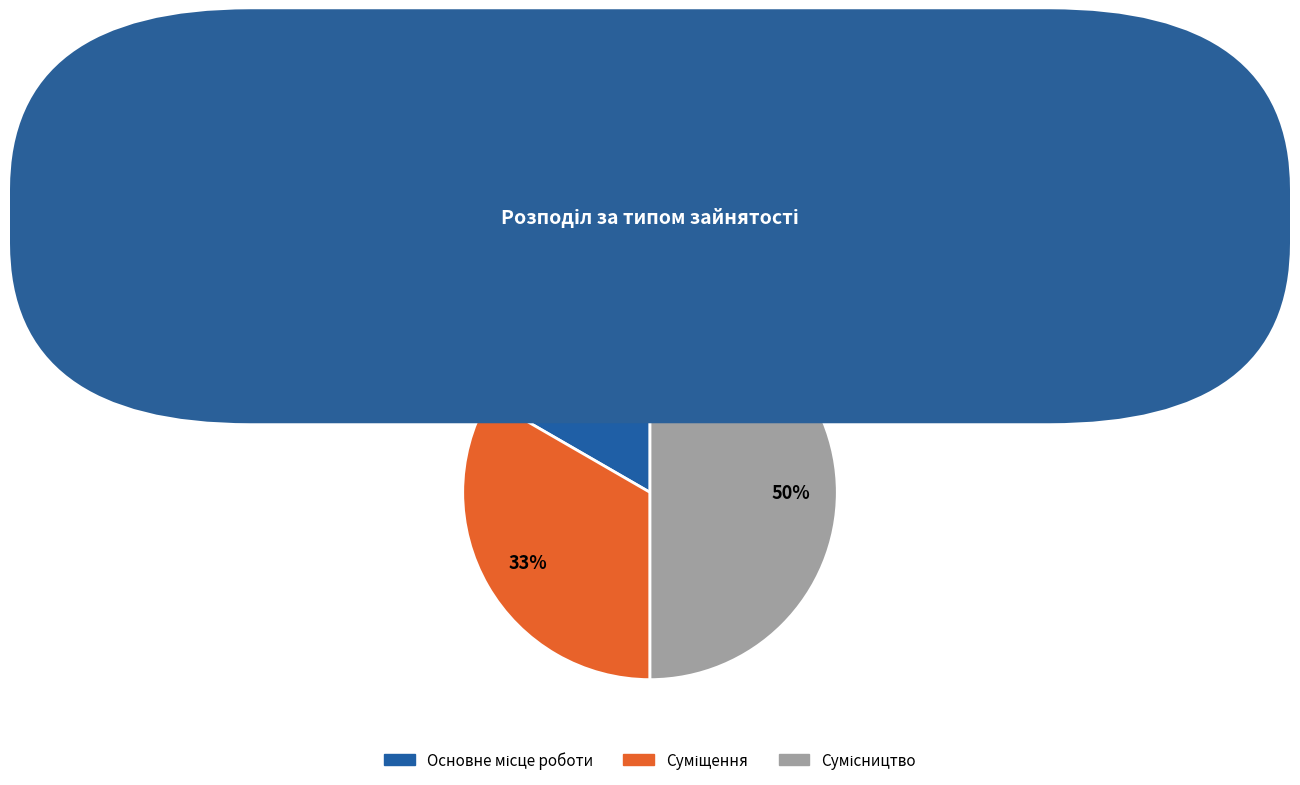

To the nearest percent, what is the difference between the largest and smallest slice percentages?

33%